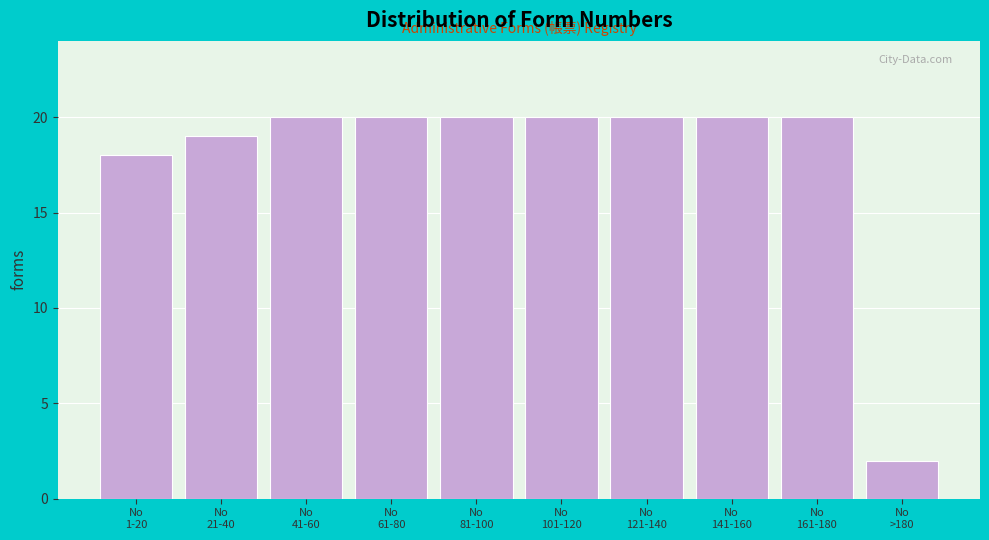

Reading left to right, extract all data points from this chart.

18	19	20	20	20	20	20	20	20	2